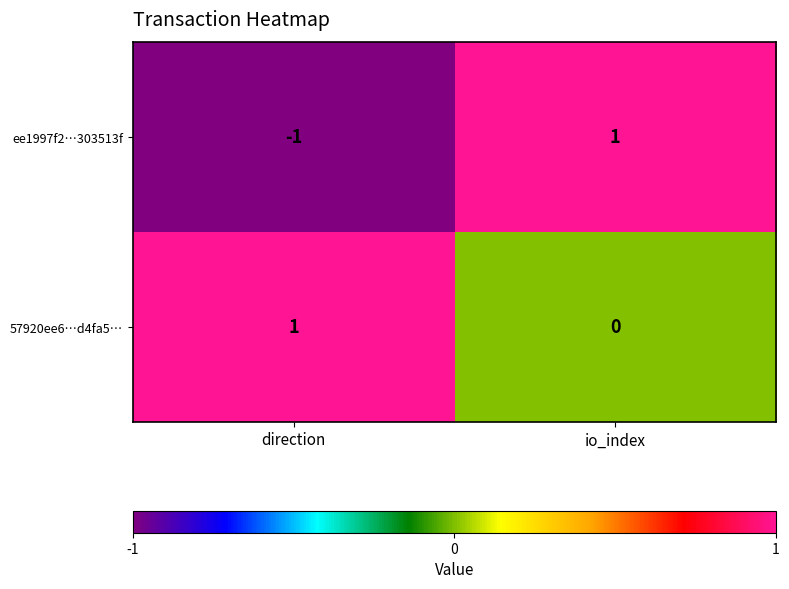

Which series has the widest spread of values?

ee1997f2…303513f